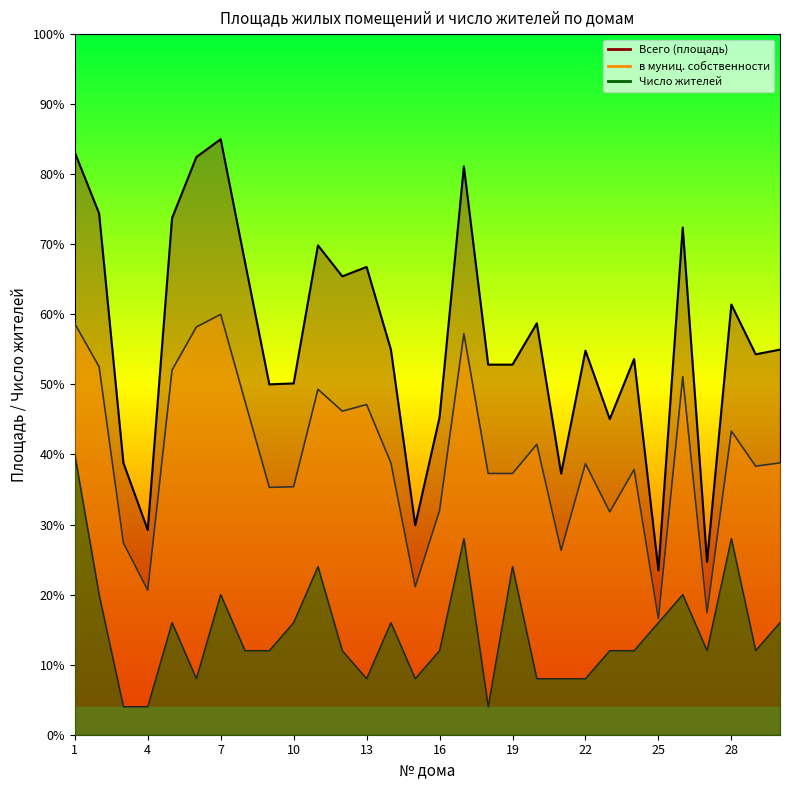

How many lines are shown in the chart?

3